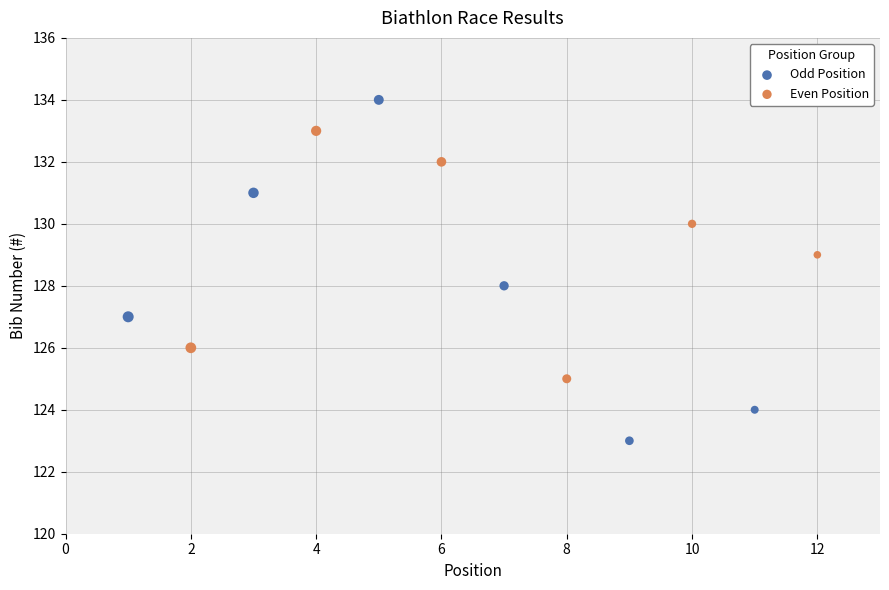

Which series has the widest spread of Y values?

Odd Position